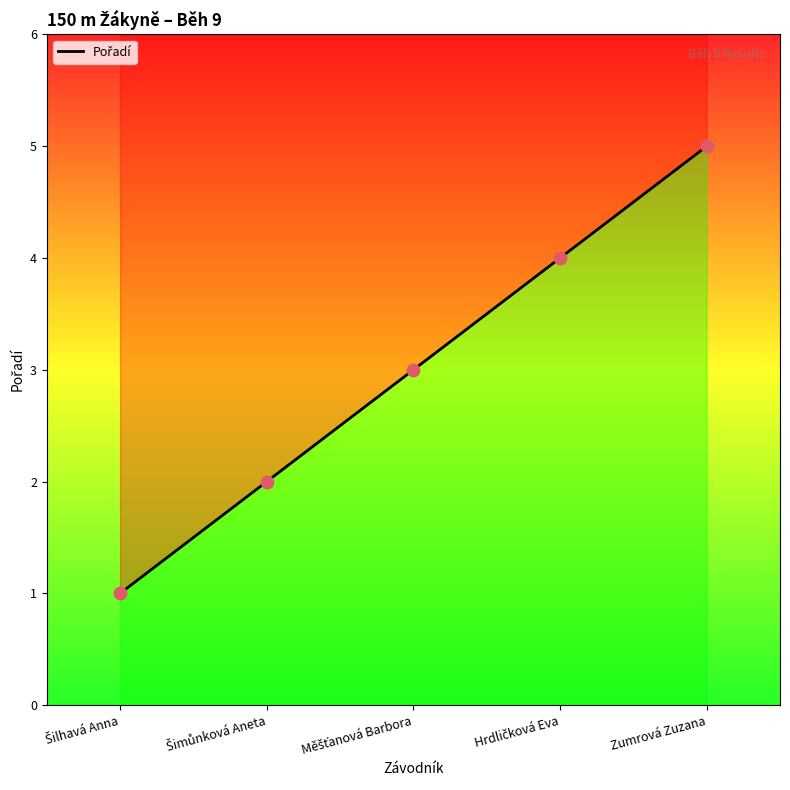

Between Zumrová Zuzana and Šimůnková Aneta, which is larger?

Zumrová Zuzana